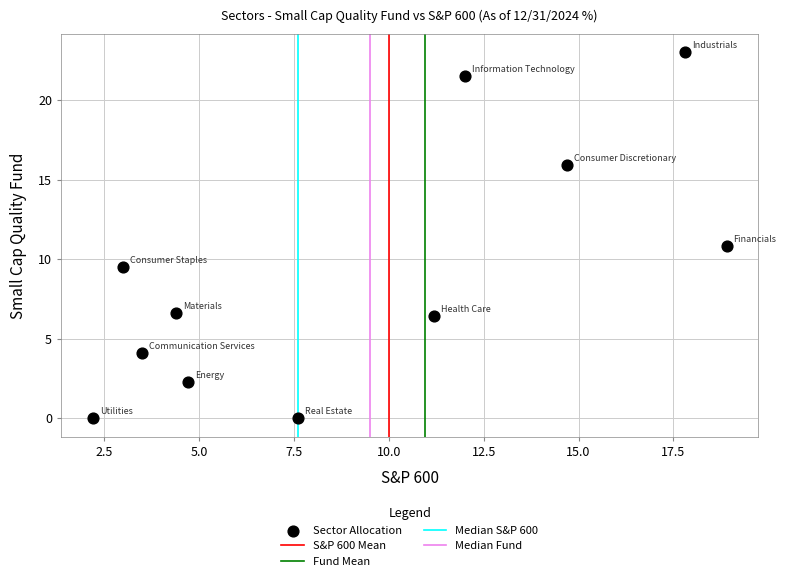

What is the average X value?

9.1